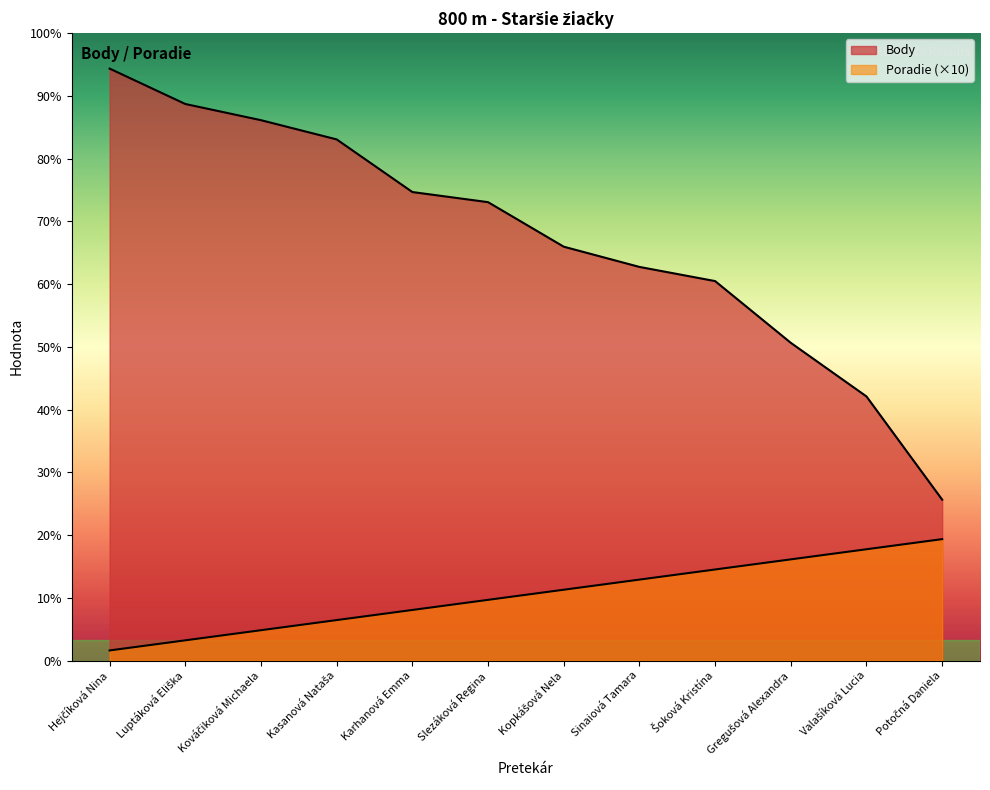

At how many categories does at least one series exceed 265?

10